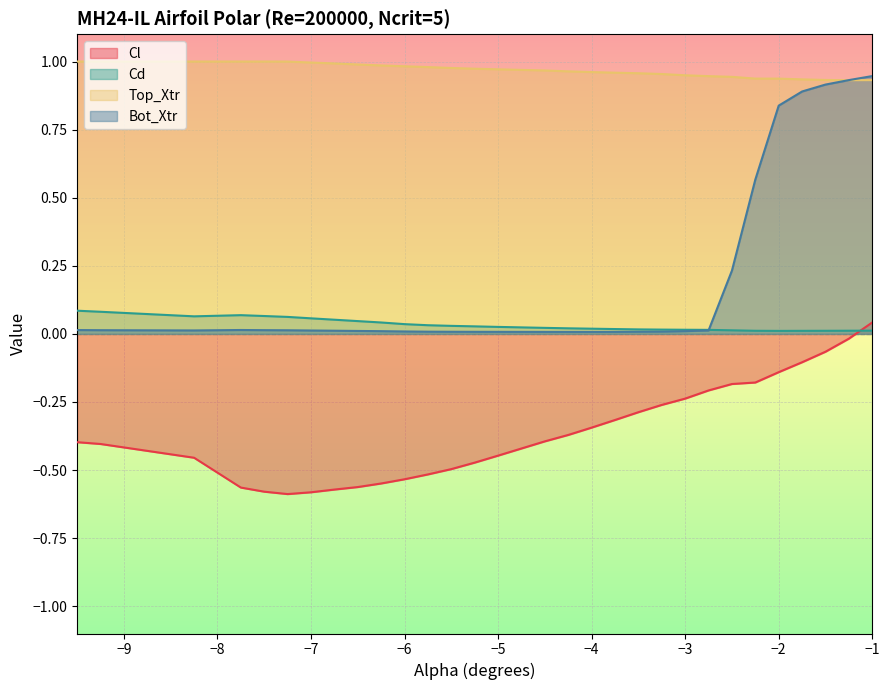

How many series are shown in this chart?

4